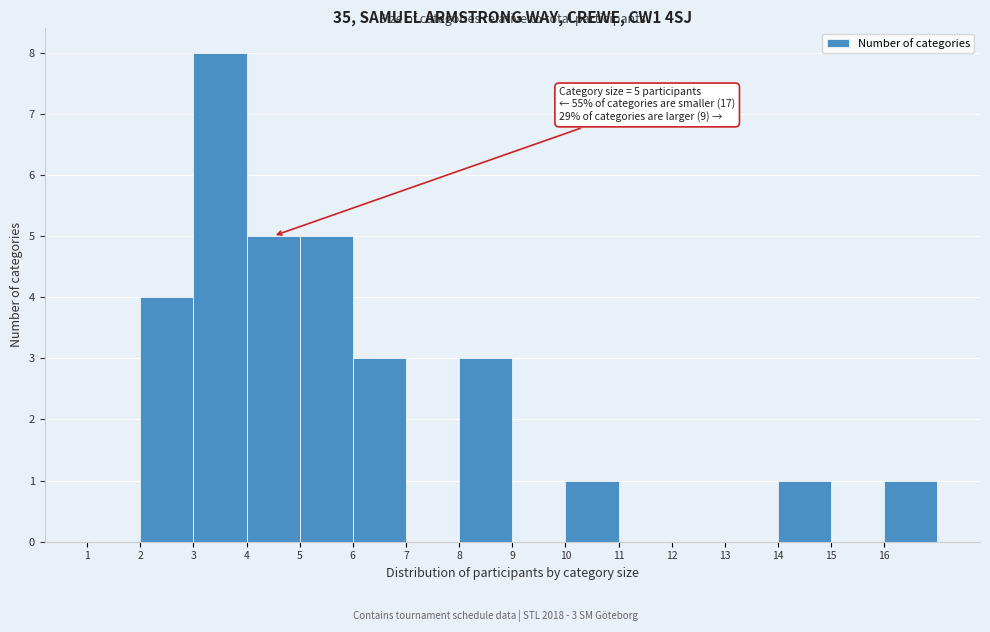

Over which range of the x-axis is the bar tallest?

3 to 4